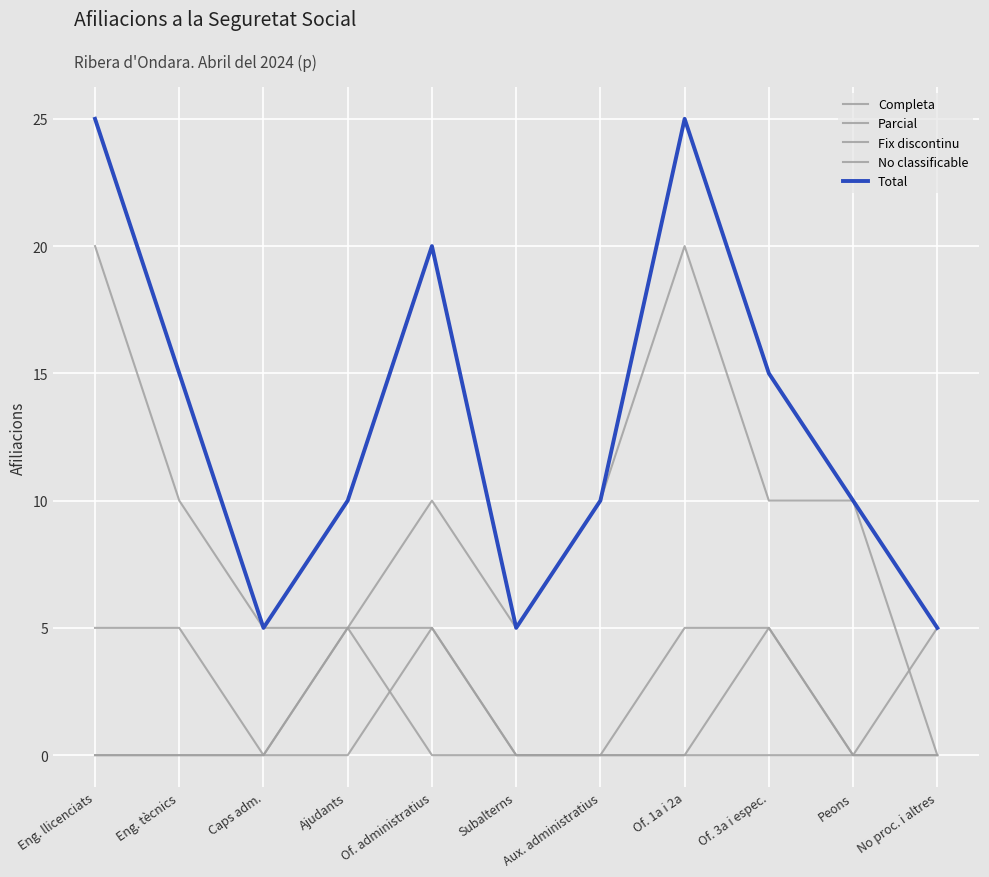

How many interior local valleys does the Total series have?

2